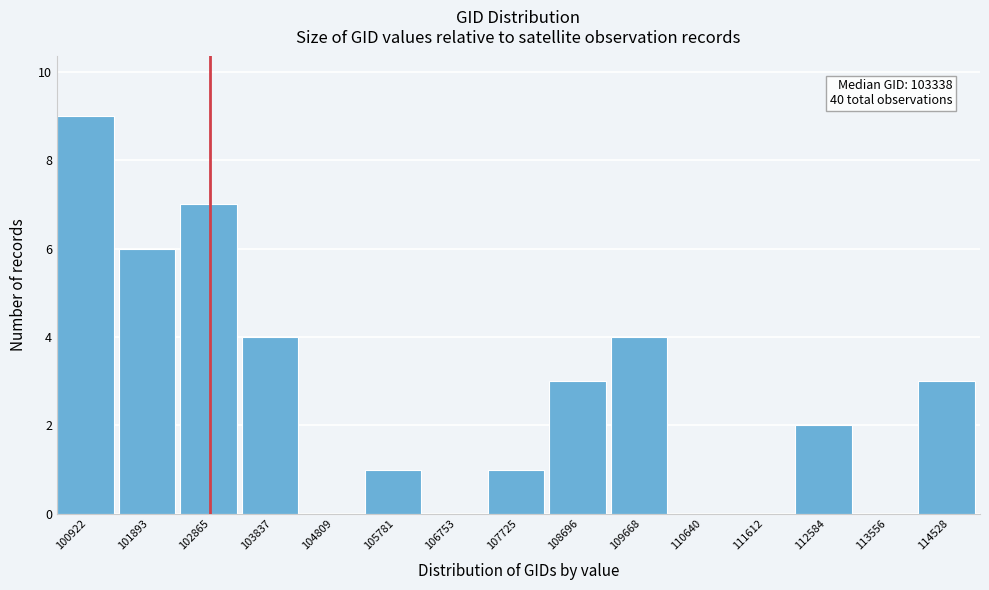

Reading right to left, list all the values displayed in this chart.

114528=3	113556=0	112584=2	111612=0	110640=0	109668=4	108696=3	107725=1	106753=0	105781=1	104809=0	103837=4	102865=7	101893=6	100922=9